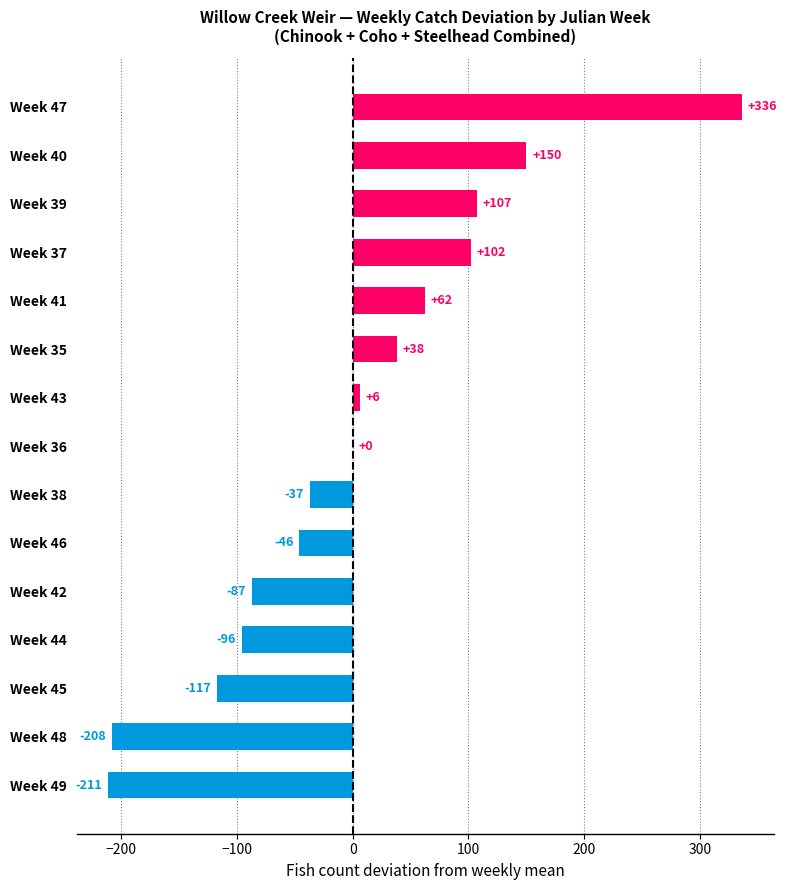

What is the change in value from Week 48 to Week 46?

+162.0